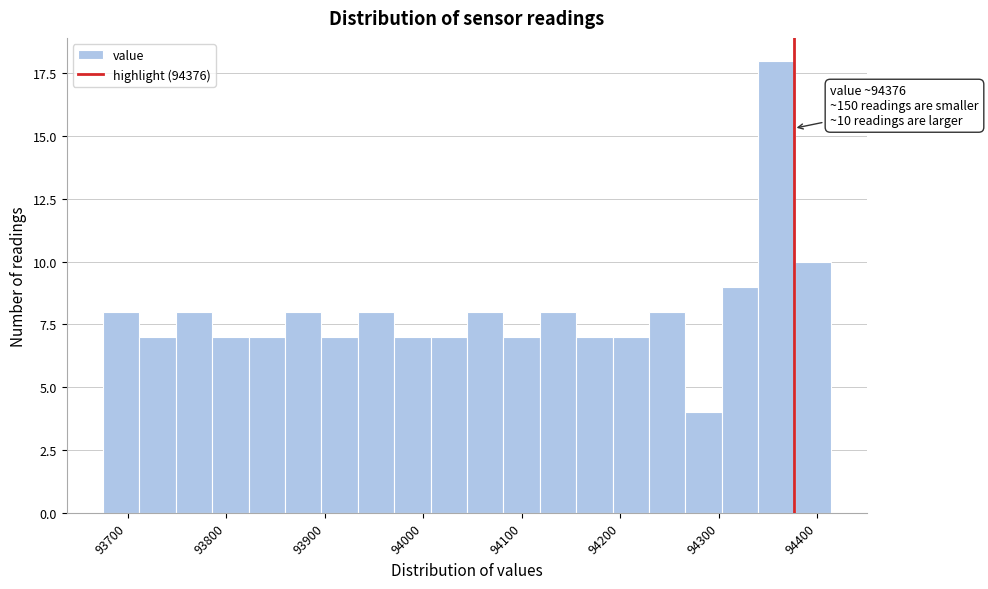

Around what value on the x-axis is the tallest bar? Give the approximate position of its centre, as read against the axis.

94360